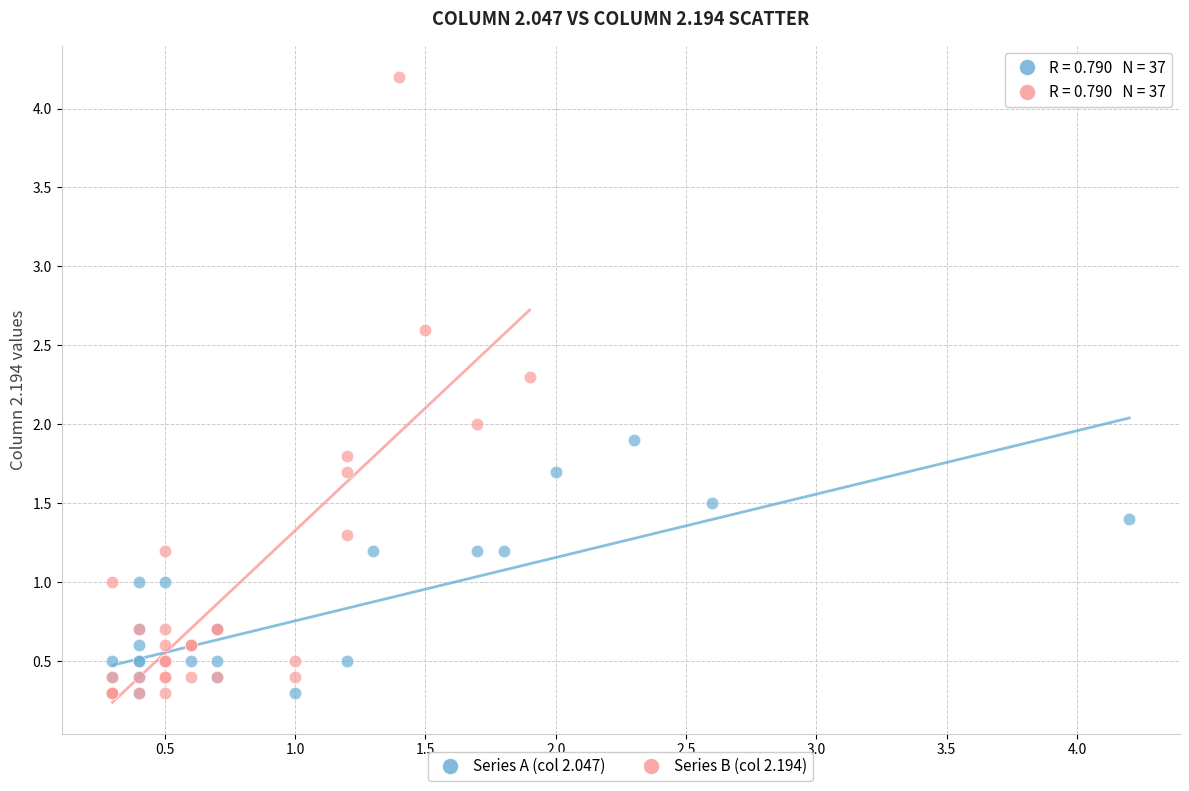

Which series reaches the maximum Y coordinate?

Series B (col 2.194)